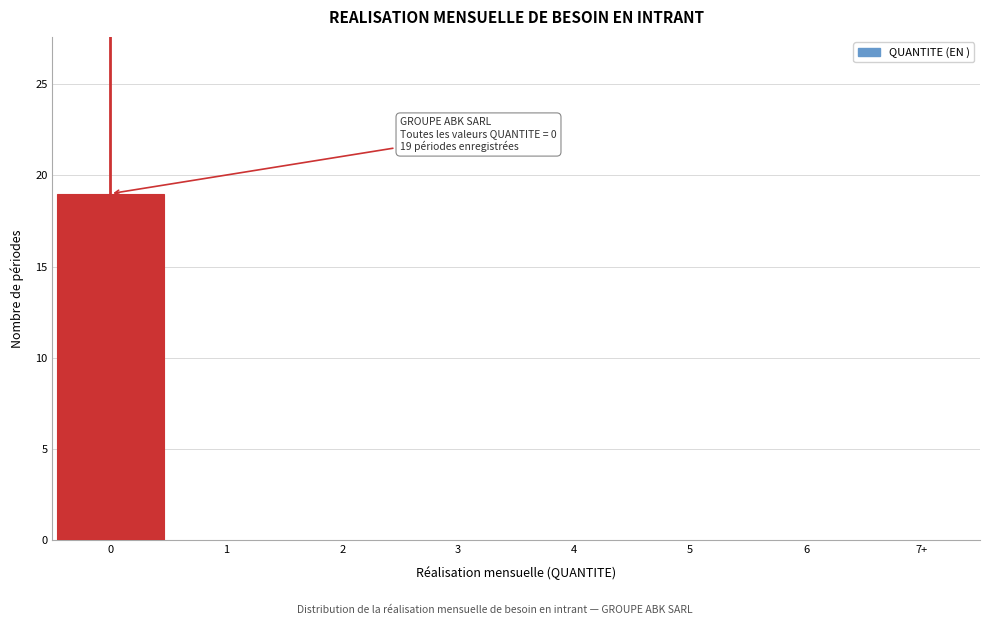

Reading left to right, what are all the values shown in this chart?

0=19	1=0	2=0	3=0	4=0	5=0	6=0	7+=0